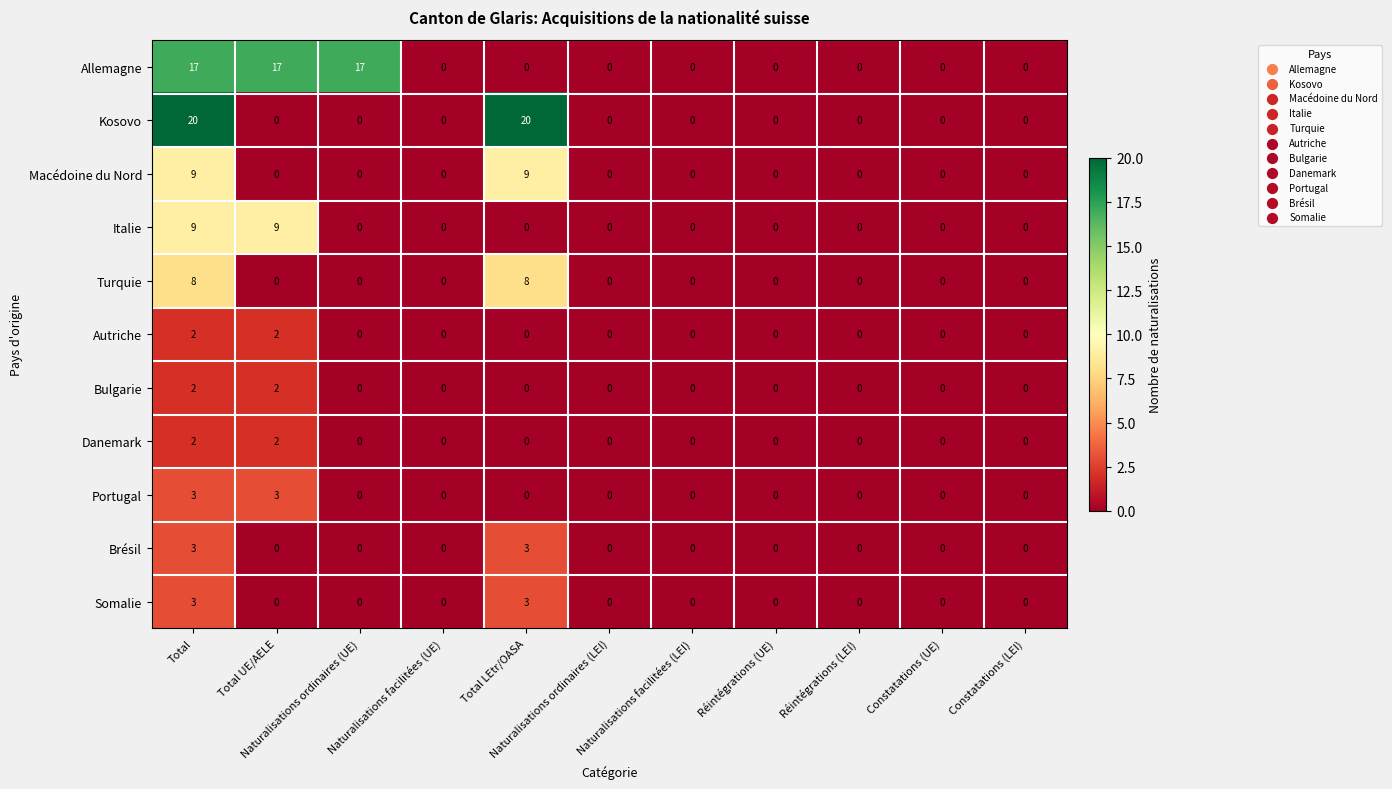

Count the Macédoine du Nord values in the range 0 to 1.

9